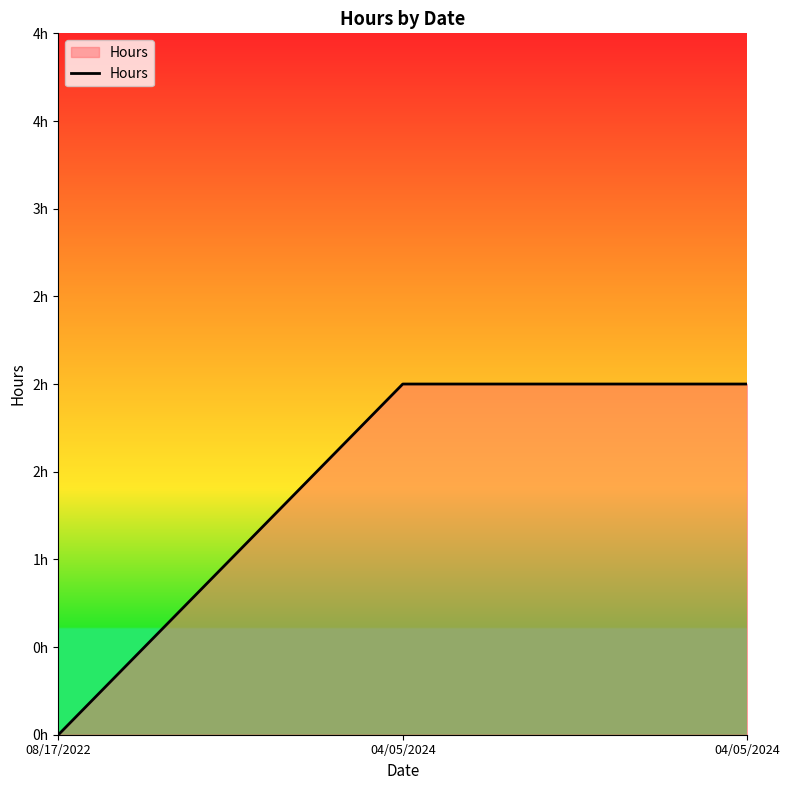

List the labels in order of value, smallest first.

08/17/2022, 04/05/2024, 04/05/2024